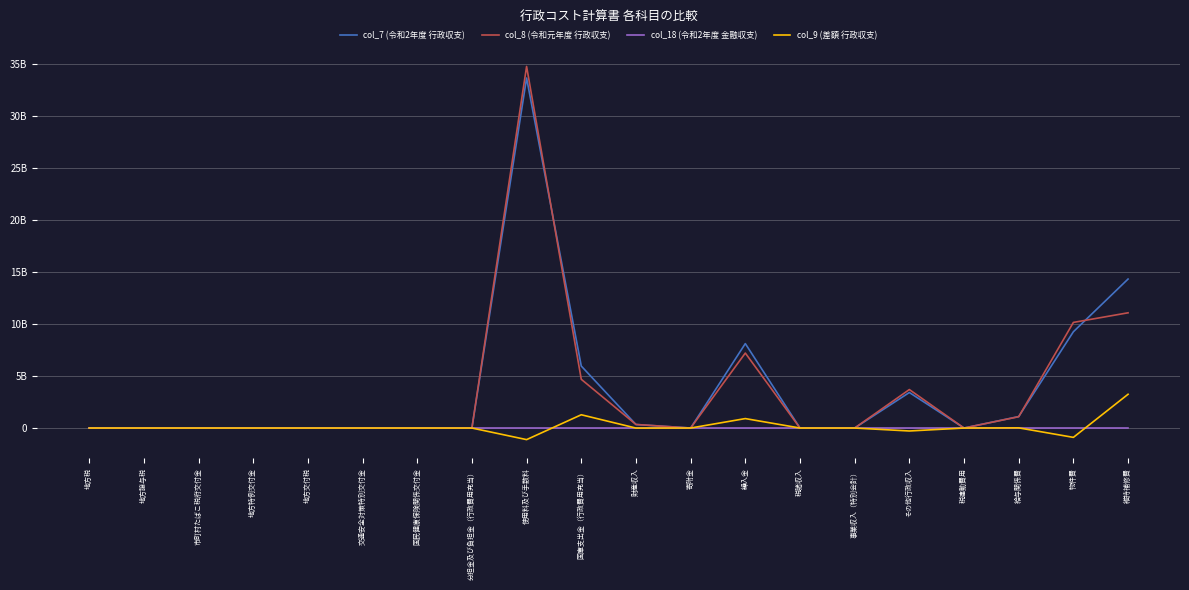

What is the total value across all series at 財産収入?

677174640